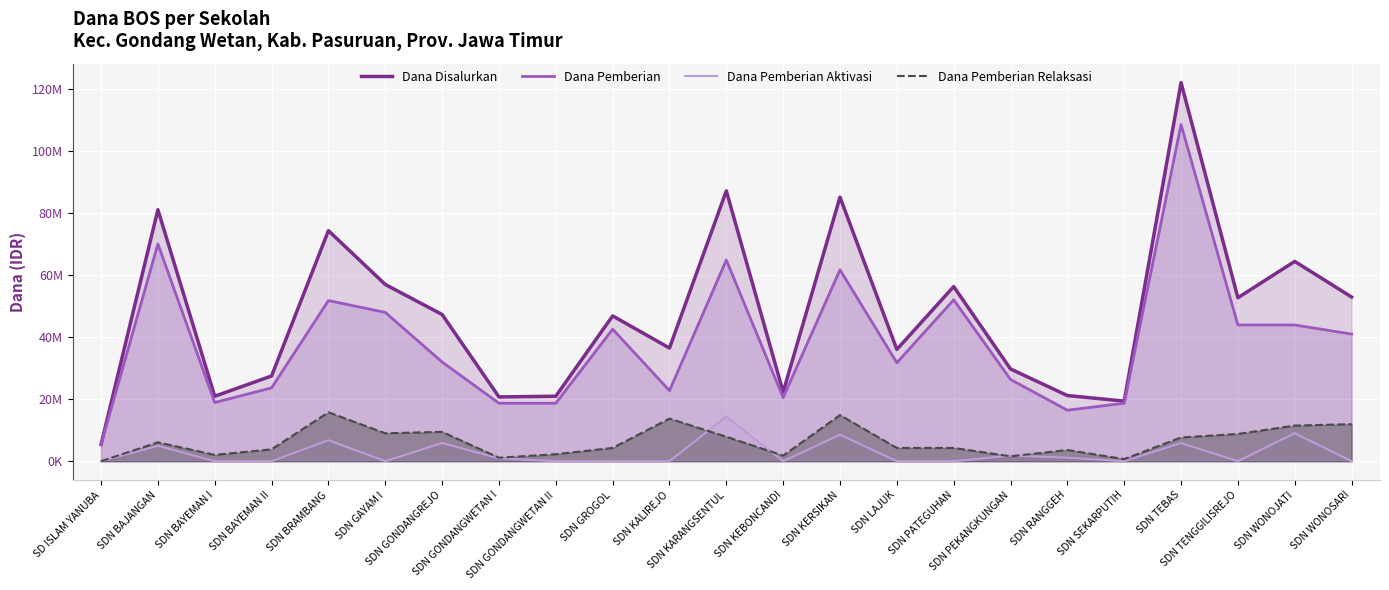

True or false: Dana Disalurkan and Dana Pemberian Aktivasi cross at least once.

False